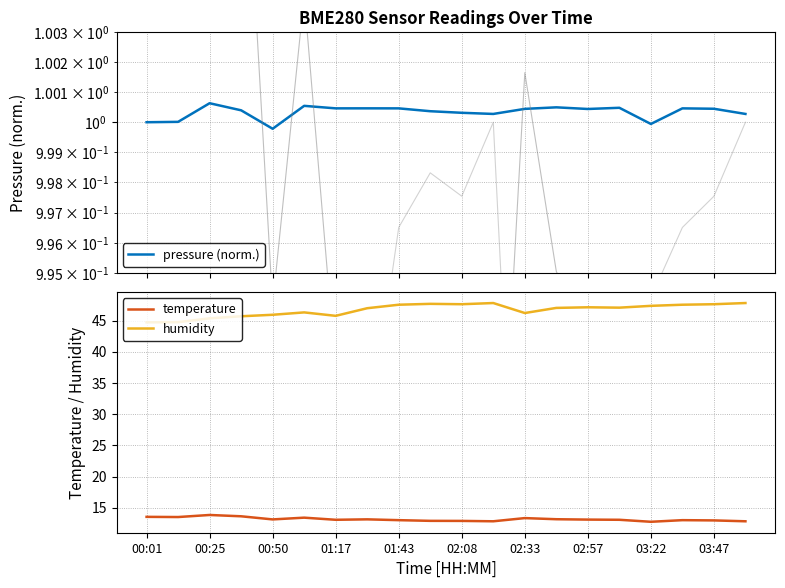

Read the temperature value at 00:01.

13.6